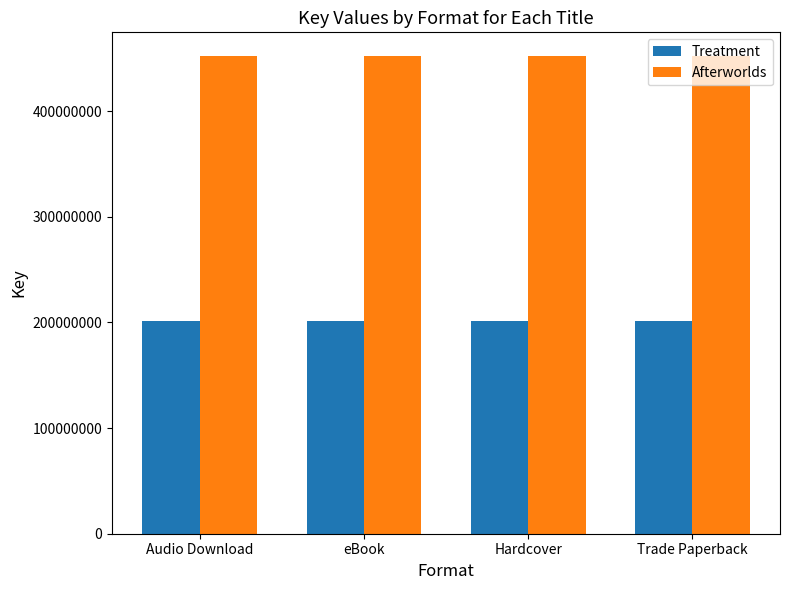

What is the maximum value for Treatment?

201808727